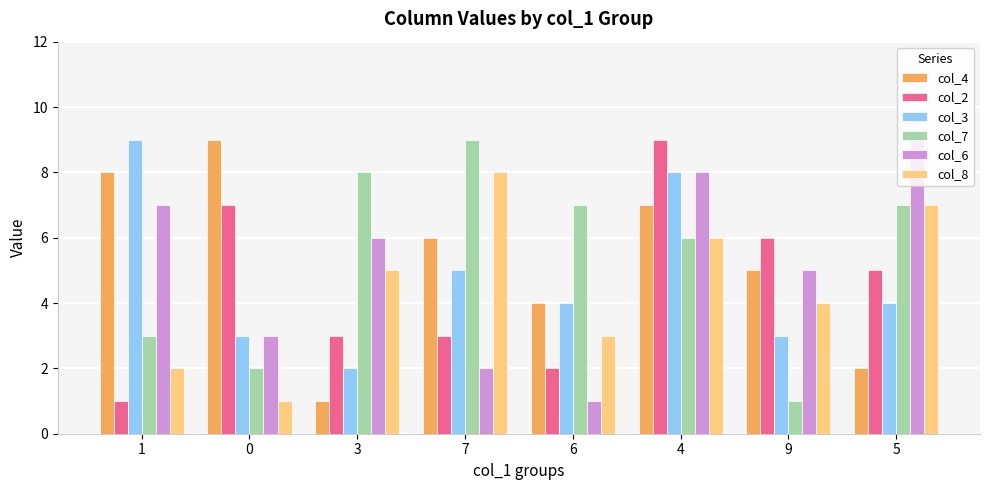

Which series has the largest total across all categories?

col_7